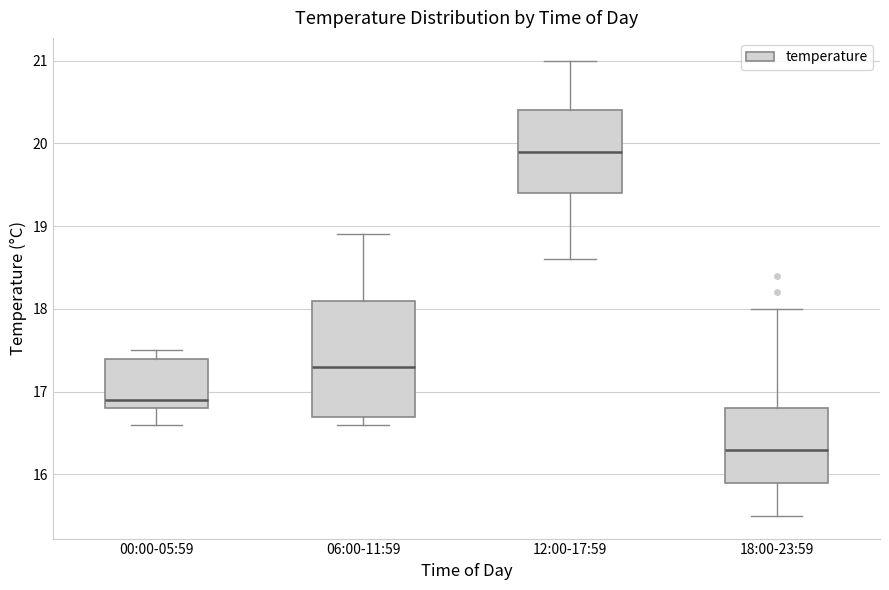

Reading left to right, read every box against the y-axis: the position of its median line, the range the box covers, and the ends of its whiskers. The values are not printed on the chart, so give them approximately, as read against the axis.

00:00-05:59: median 16.9, box 16.8 to 17.4, whiskers 16.6 to 17.5
06:00-11:59: median 17.3, box 16.7 to 18.1, whiskers 16.6 to 18.9
12:00-17:59: median 19.9, box 19.4 to 20.4, whiskers 18.6 to 21.0
18:00-23:59: median 16.3, box 15.9 to 16.8, whiskers 15.5 to 18.0